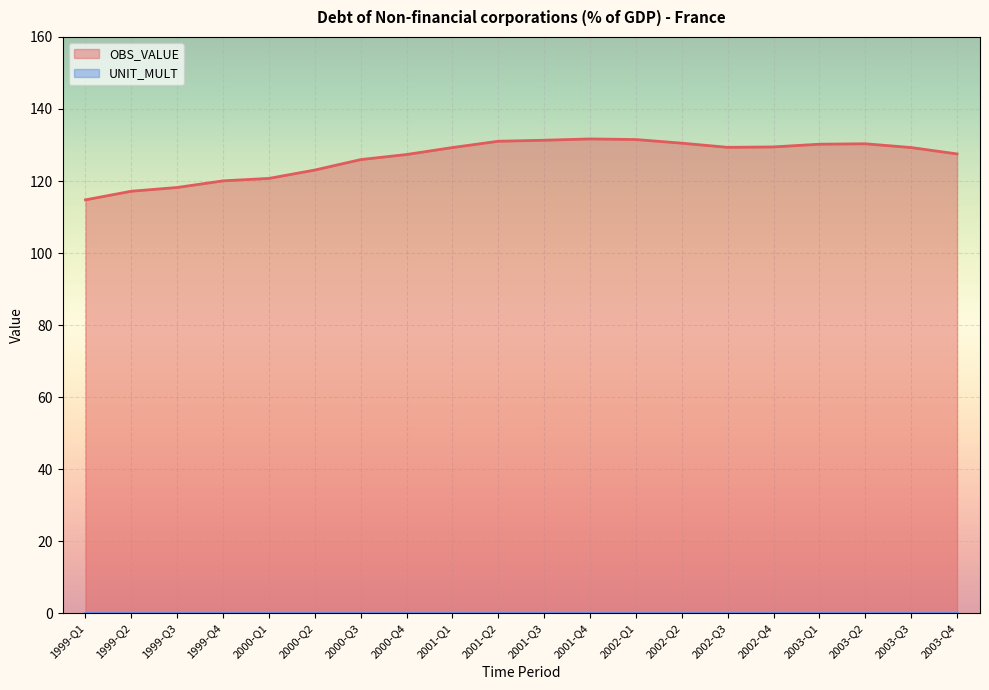

Reading right to left, transcribe all the data shown in this chart.

127.5	129.3	130.3	130.2	129.5	129.3	130.5	131.5	131.7	131.3	131.0	129.3	127.4	125.9	123.0	120.7	120.0	118.2	117.2	114.8